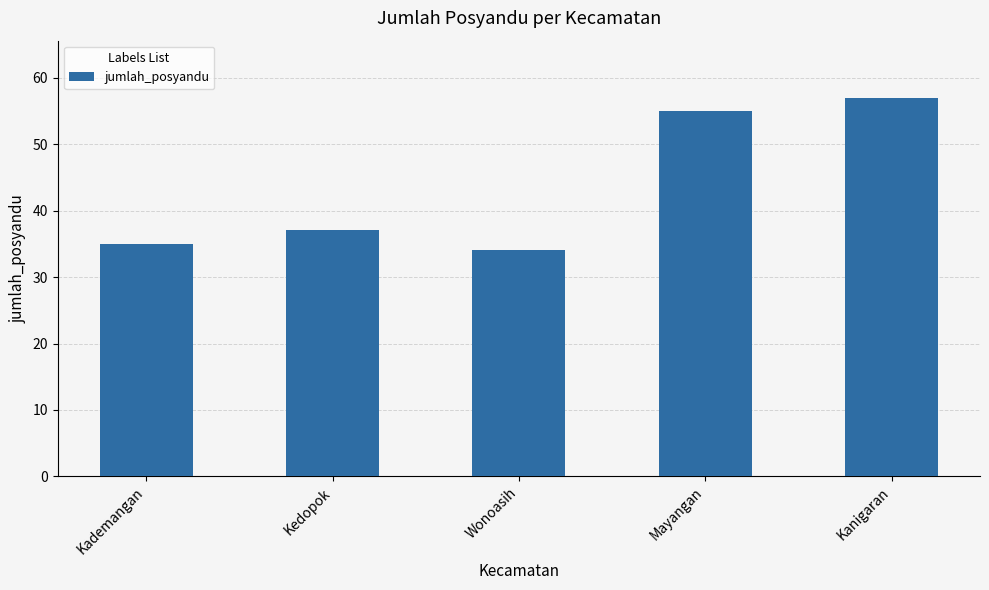

Approximately how many times larger is the value at Kanigaran compared to Kademangan?

1.6